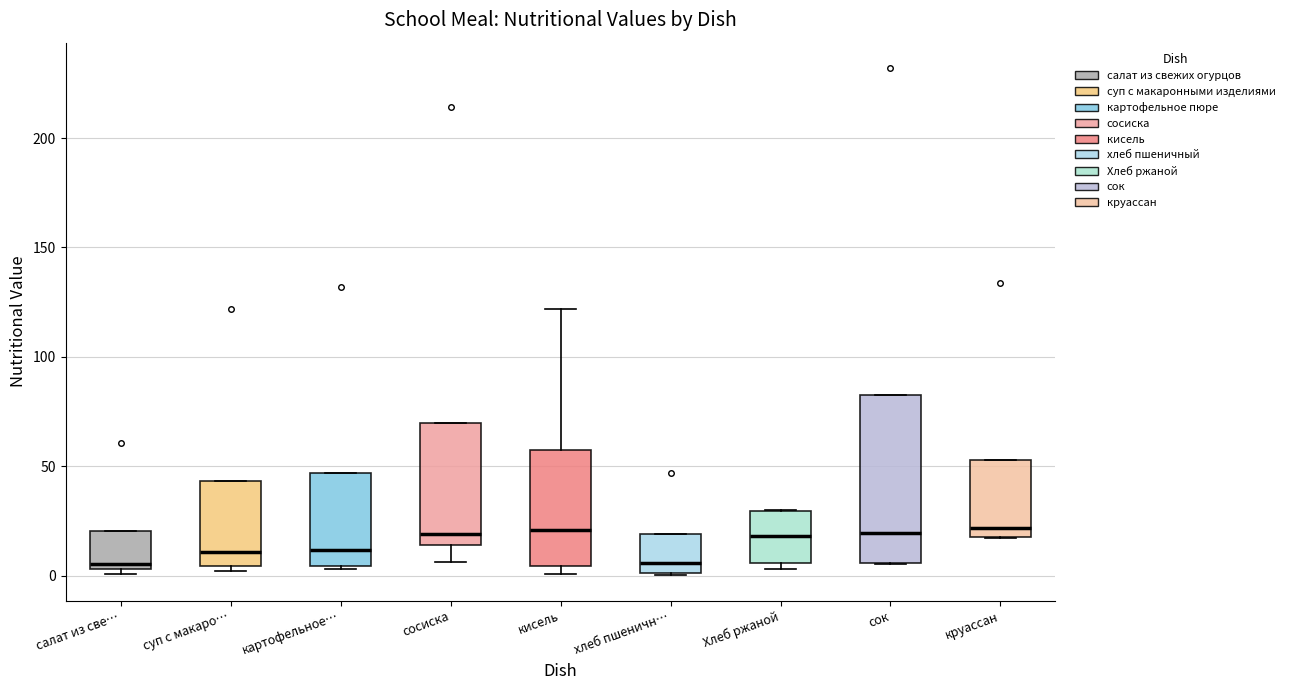

Where is the upper edge of the box for суп с макаро… on the y-axis? The values are not printed on the chart, so give them approximately, as read against the axis.

45